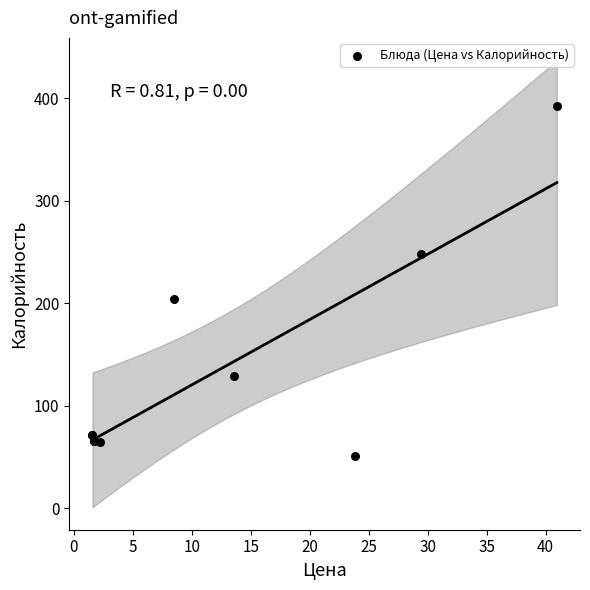

What Y value in the scatter plot is closest to 221?

204